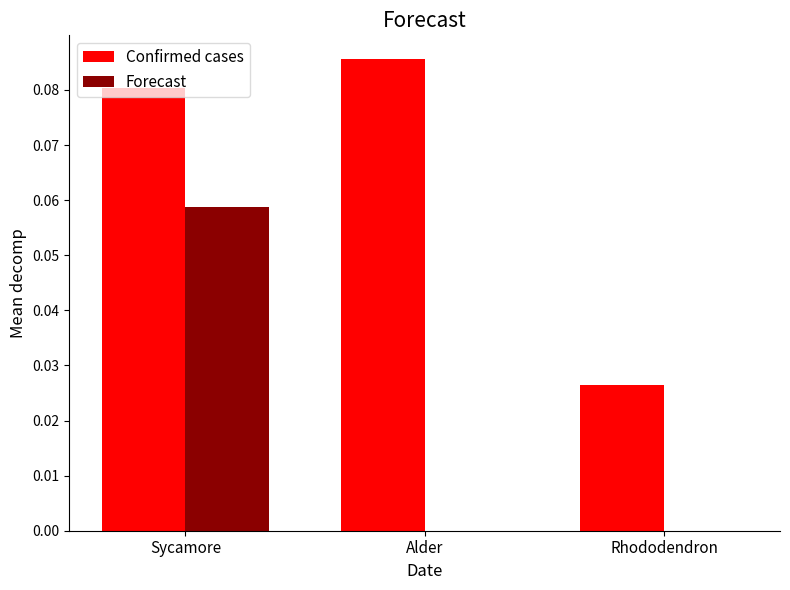

Is the value of Confirmed cases at Sycamore greater than the value of Forecast at Alder?

Yes